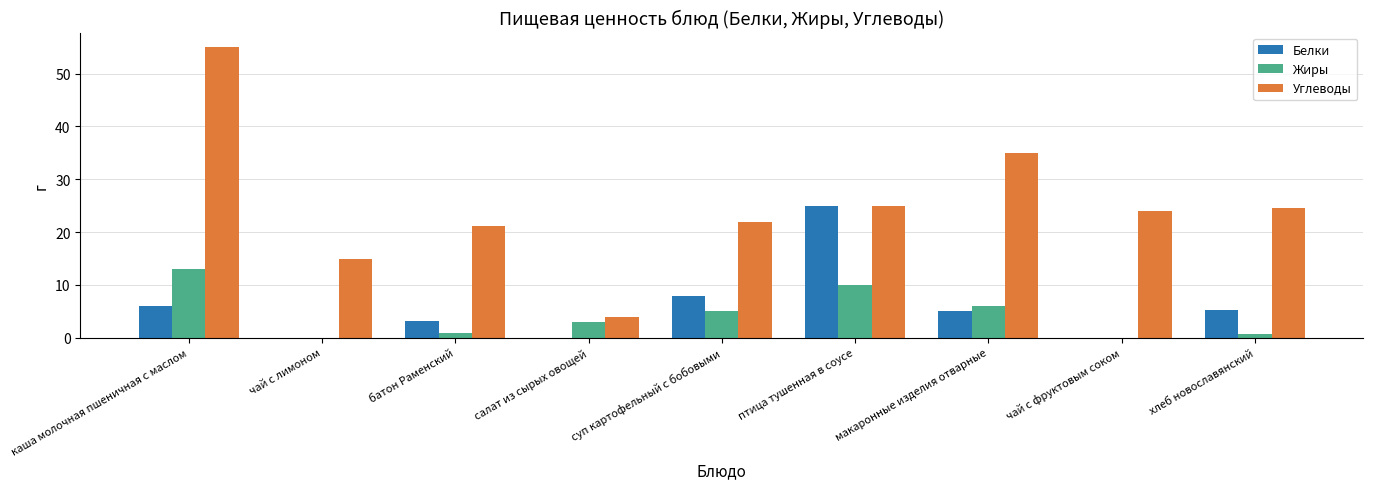

What is the total value across all series at птица тушенная в соусе?

60.0